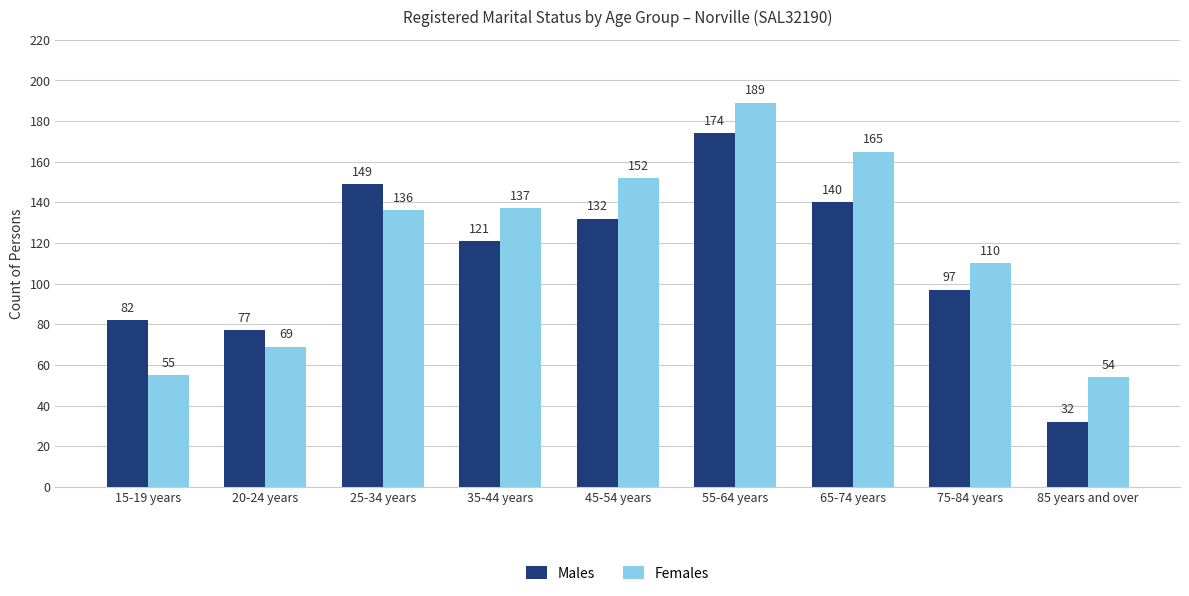

What is the label of the 4th bar from the left?

35-44 years